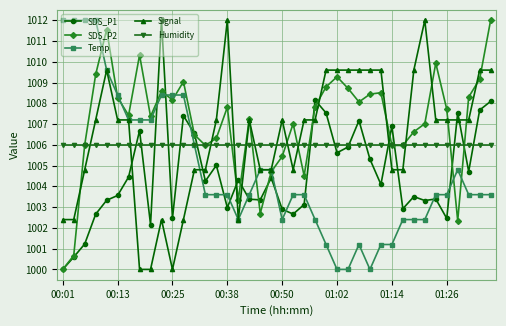

What is the maximum value for SDS_P1?

1012.0